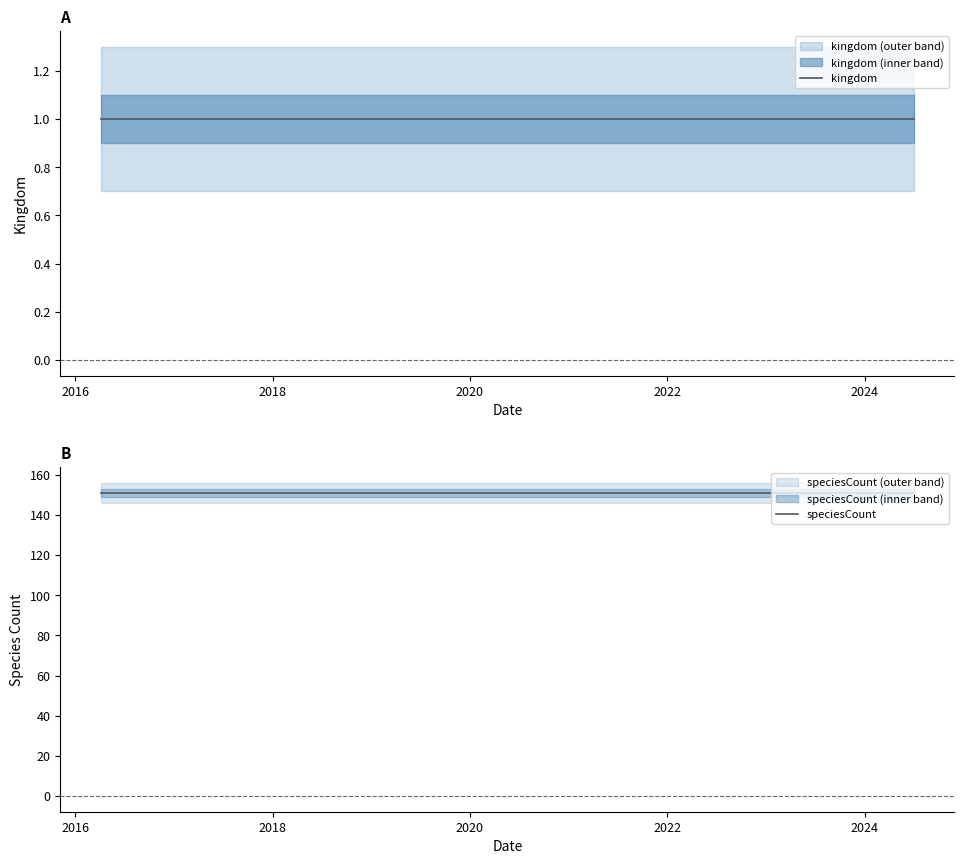

What is the average value of the kingdom series?

1